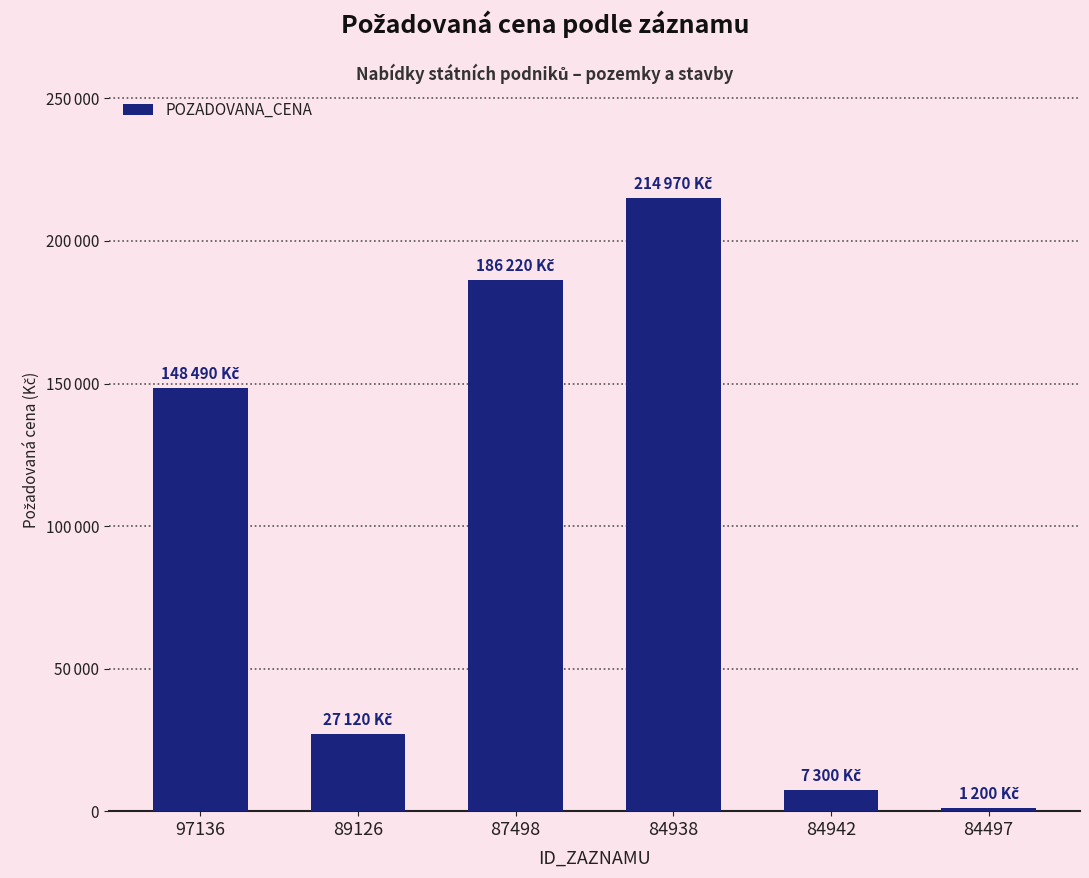

What is the label of the 4th bar from the left?

84938